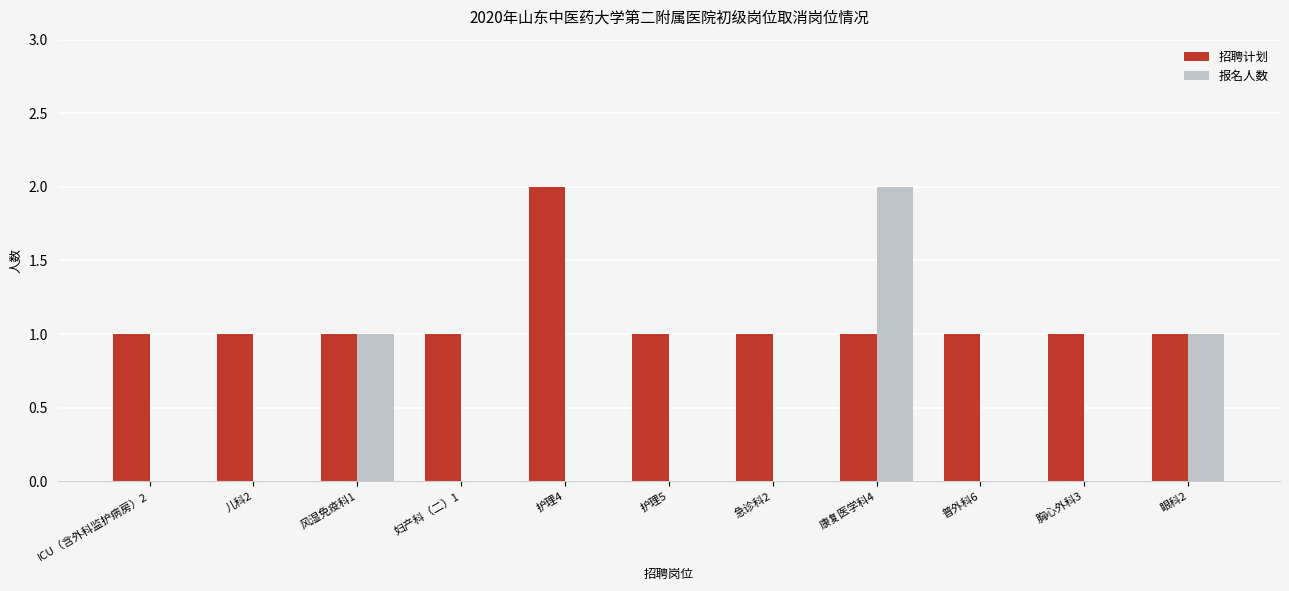

Between 护理5 and 康复医学科4, which series saw the biggest shift?

报名人数